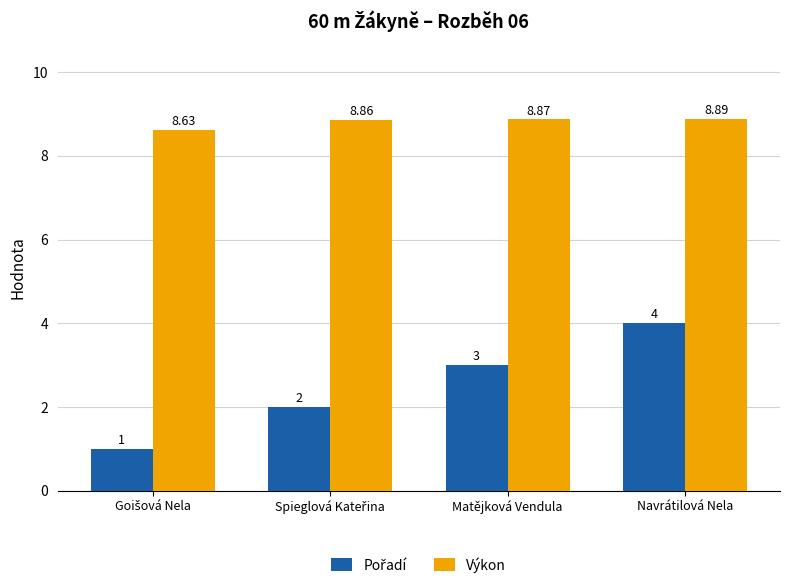

What is the label of the 4th bar from the left?

Navrátilová Nela